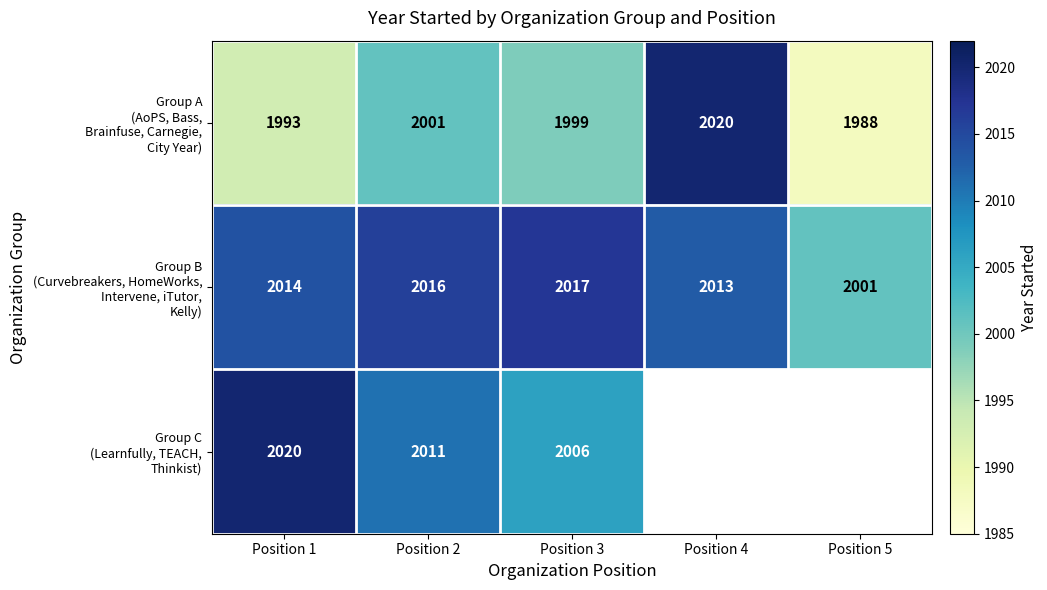

What is the spread (max minus min) of values at Position 2?

15